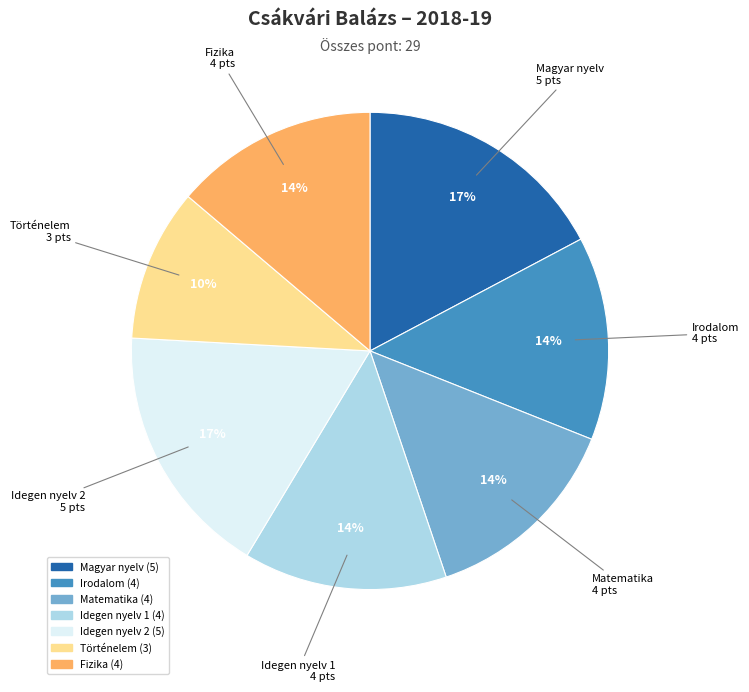

To the nearest percent, what is the average slice percentage?

14%